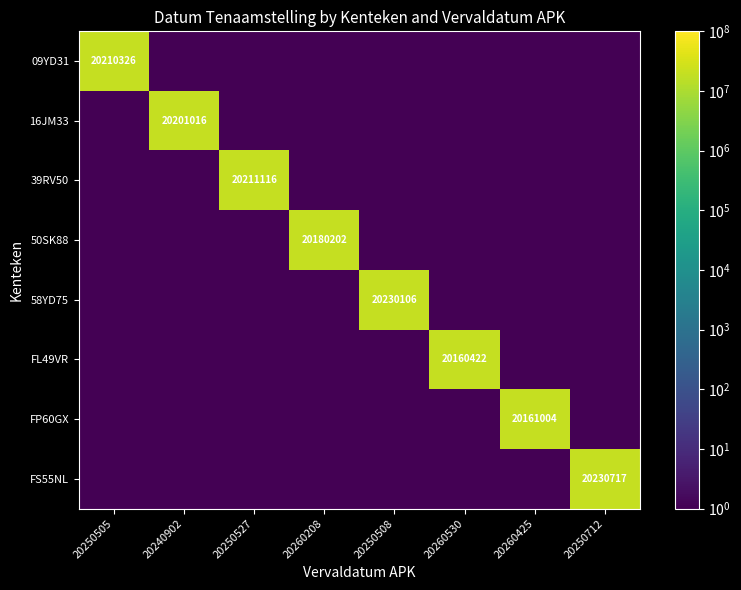

How many values in the 16JM33 series exceed 1?

1